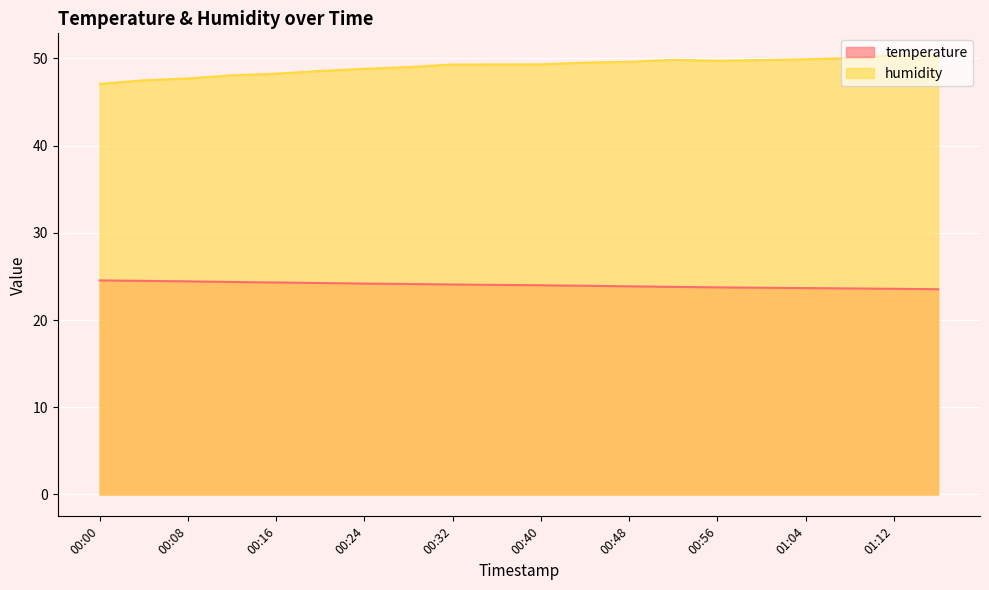

Between 00:16 and 01:04, which is larger?

00:16